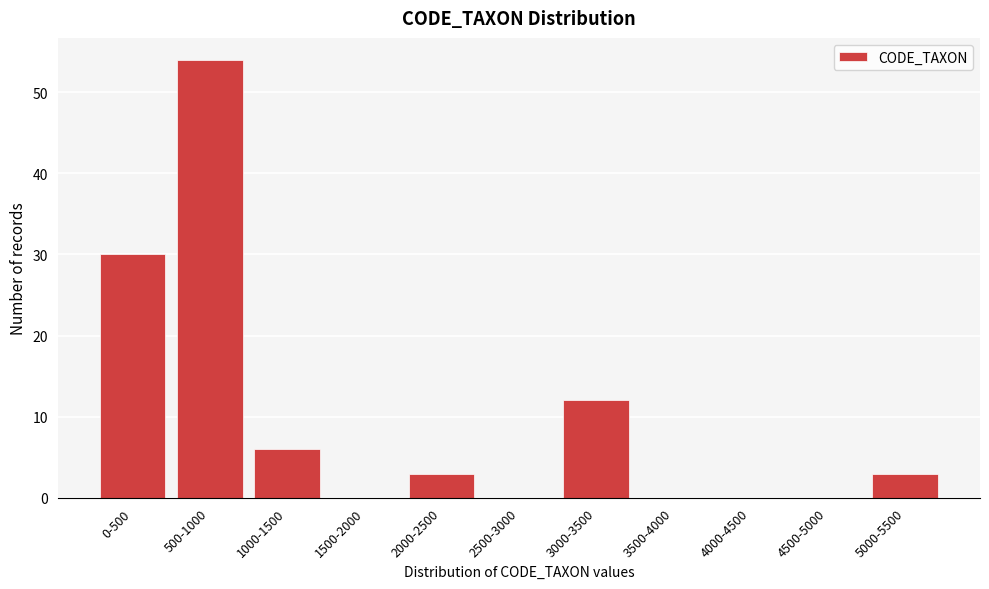

Reading left to right, transcribe all the data shown in this chart.

0-500=30	500-1000=54	1000-1500=6	1500-2000=0	2000-2500=3	2500-3000=0	3000-3500=12	3500-4000=0	4000-4500=0	4500-5000=0	5000-5500=3